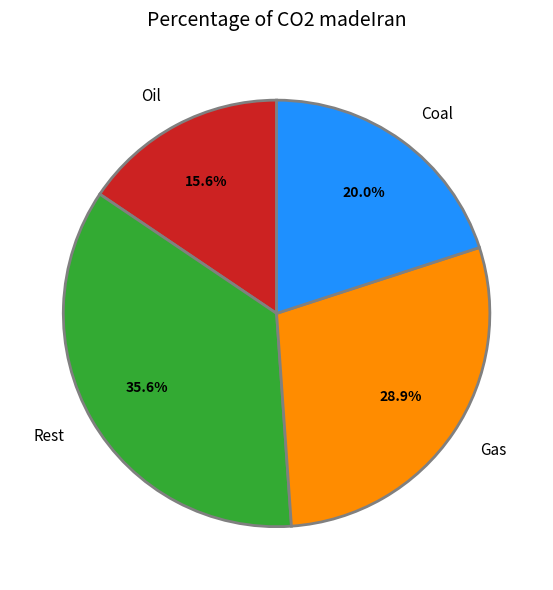

Do Oil and Gas together represent more than half of the pie?

No